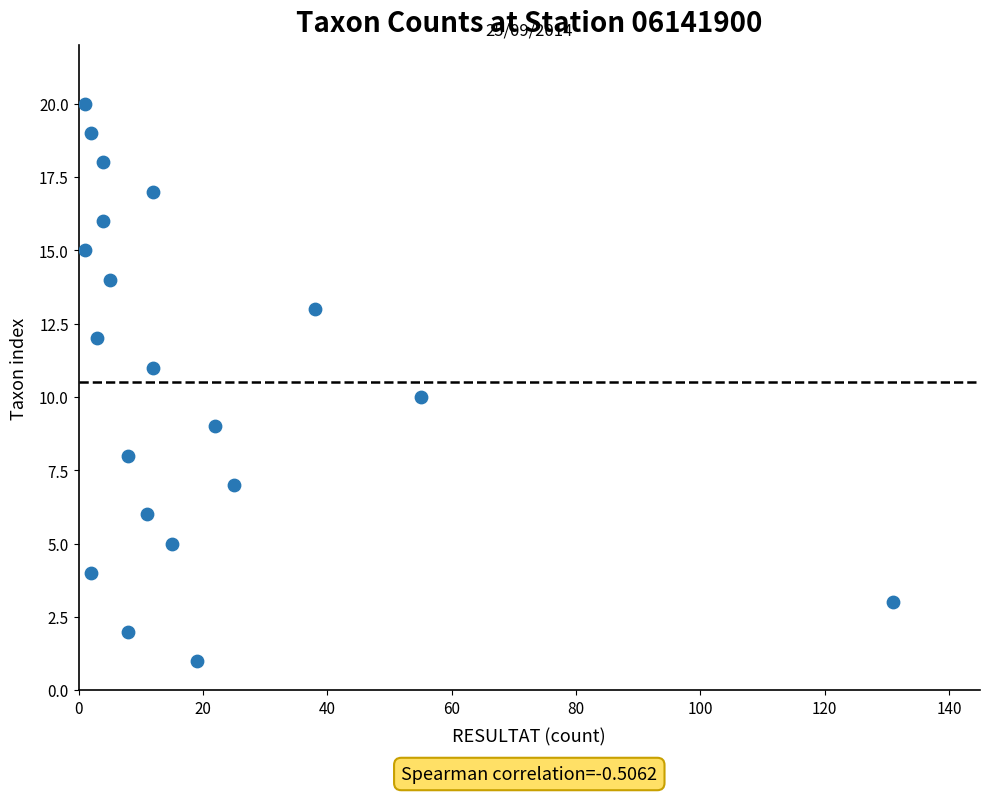

What is the range of Y values (max minus min)?

19